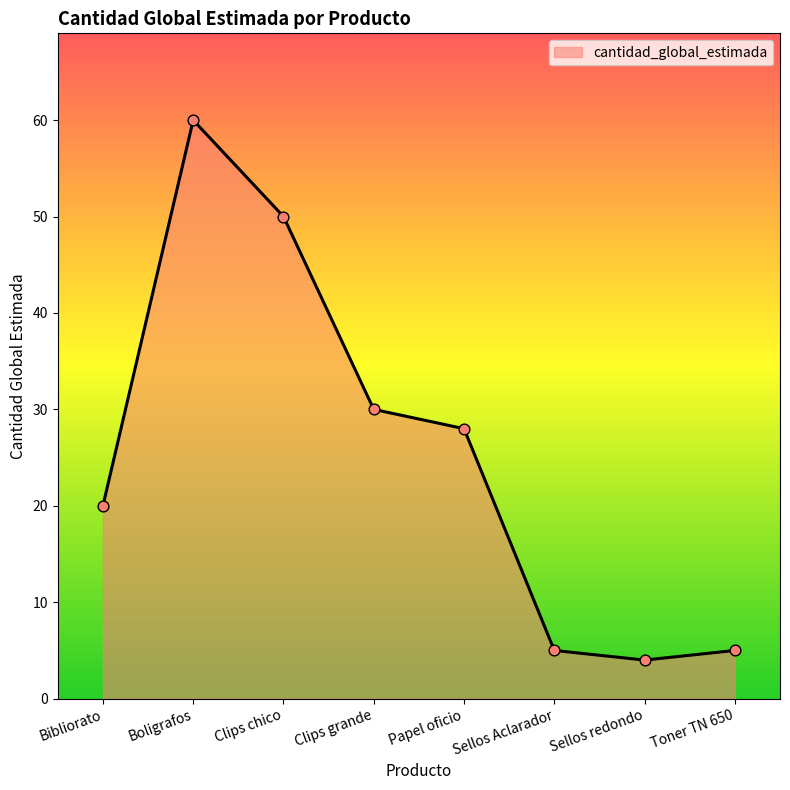

Which has a higher value, Bibliorato or Sellos Aclarador?

Bibliorato